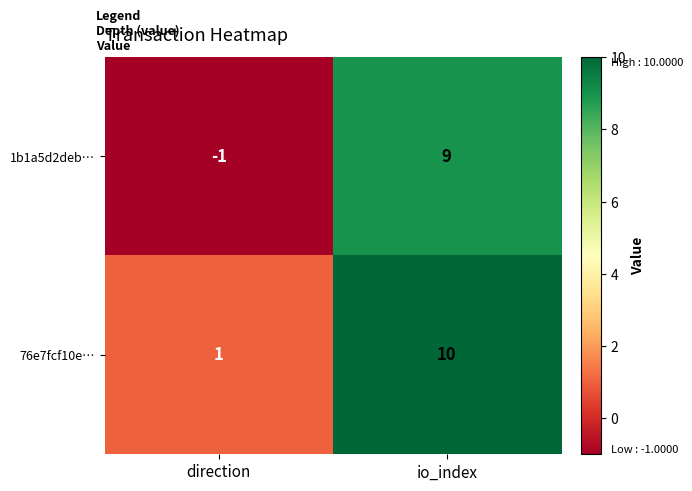

Which series changed the most between direction and io_index?

1b1a5d2deb…